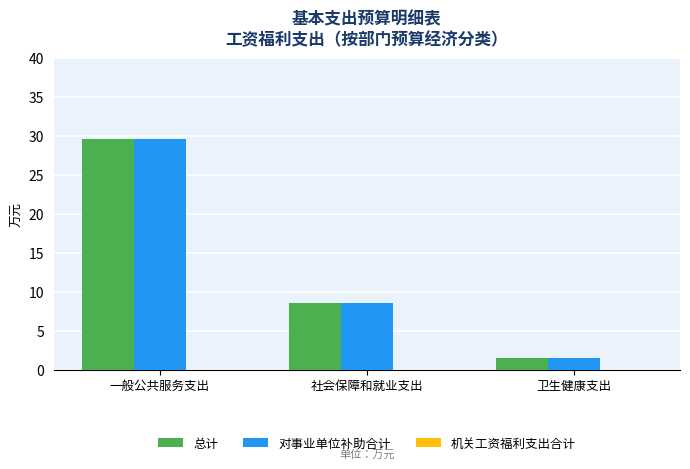

How many bars are there in total?

6